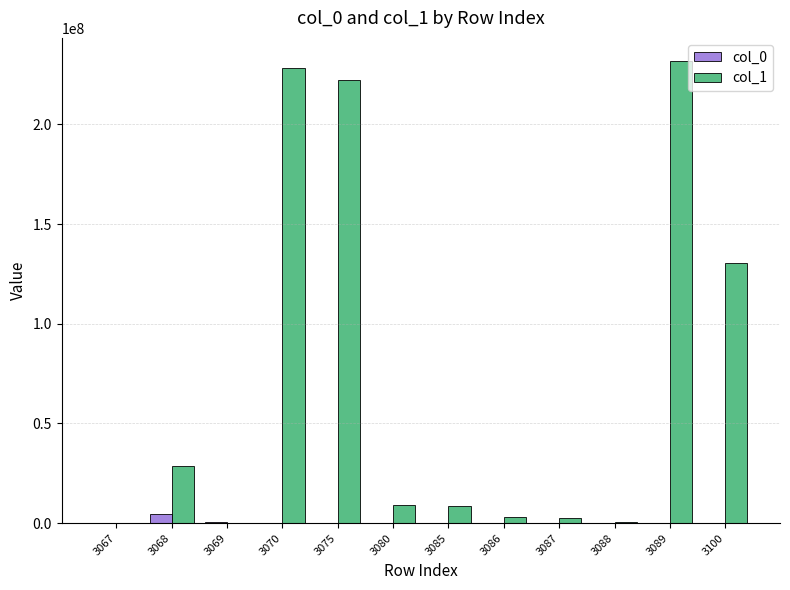

Which series has the largest total across all categories?

col_1